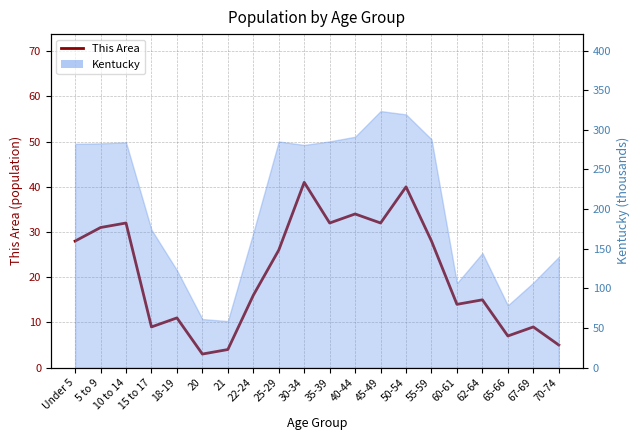

At which label is the value closest to 22?

25-29